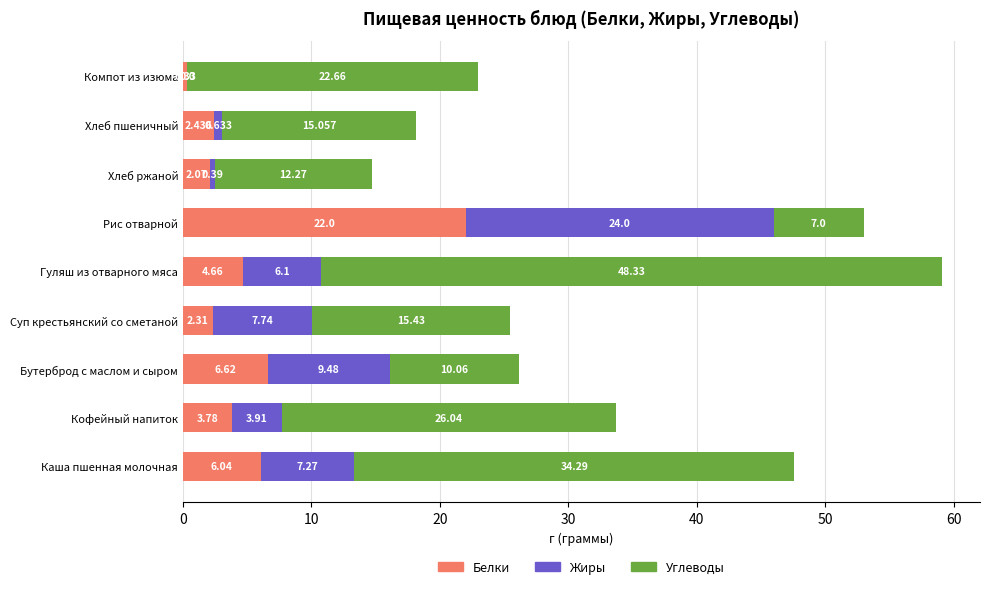

At which category is the sum across all series the highest?

Гуляш из отварного мяса